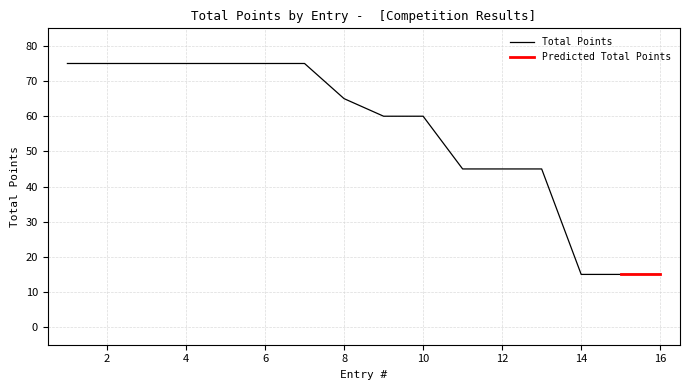

The value of Total Points at 8 is 65. True or false?

True